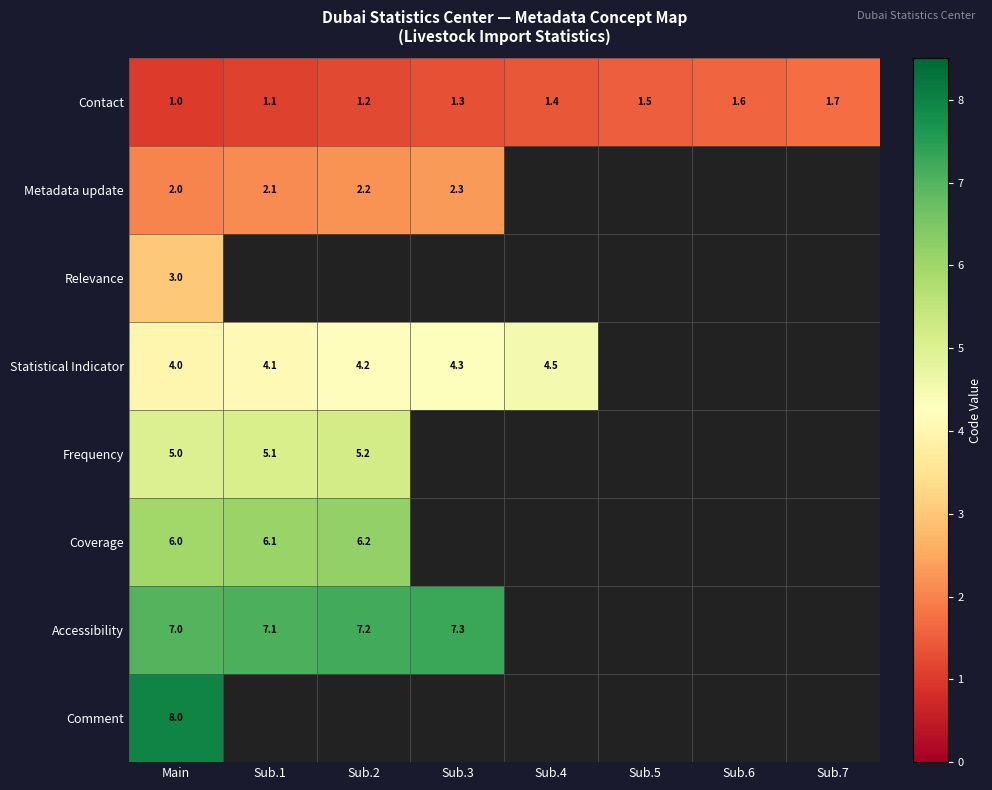

At which category is the sum across all series the highest?

Main